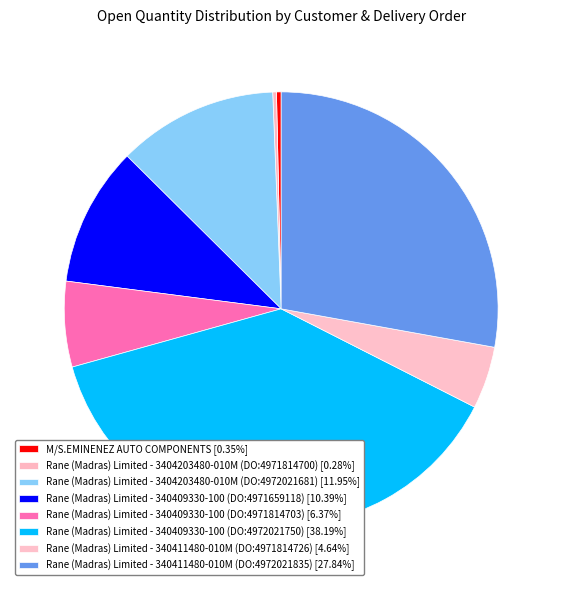

To the nearest percent, what portion does Rane (Madras) Limited - 340409330-100 (DO:4971659118) represent?

10%